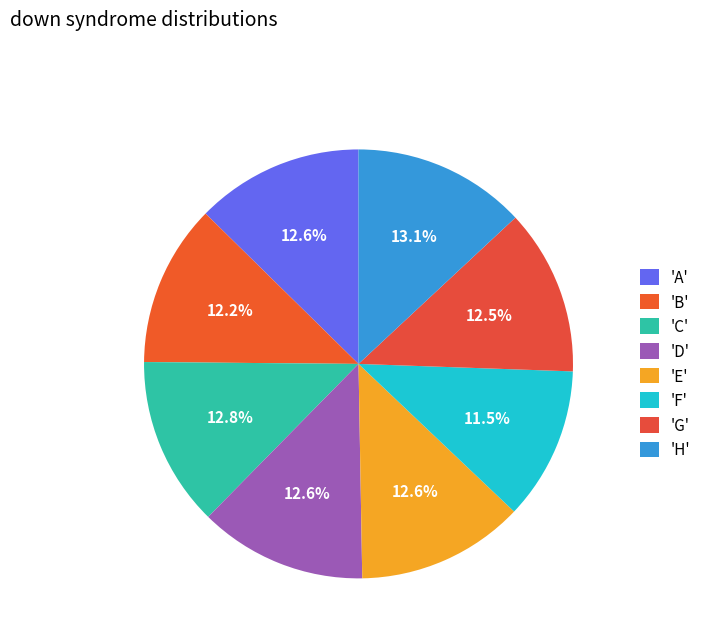

Is there a majority slice in this chart?

No